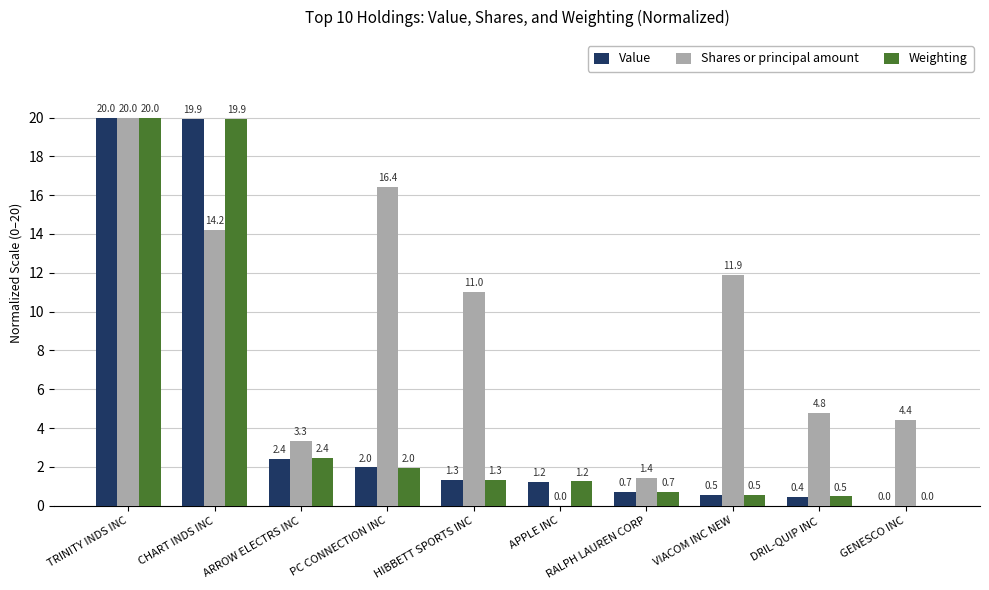

What is the difference between the Value values at CHART INDS INC and DRIL-QUIP INC?

19.5